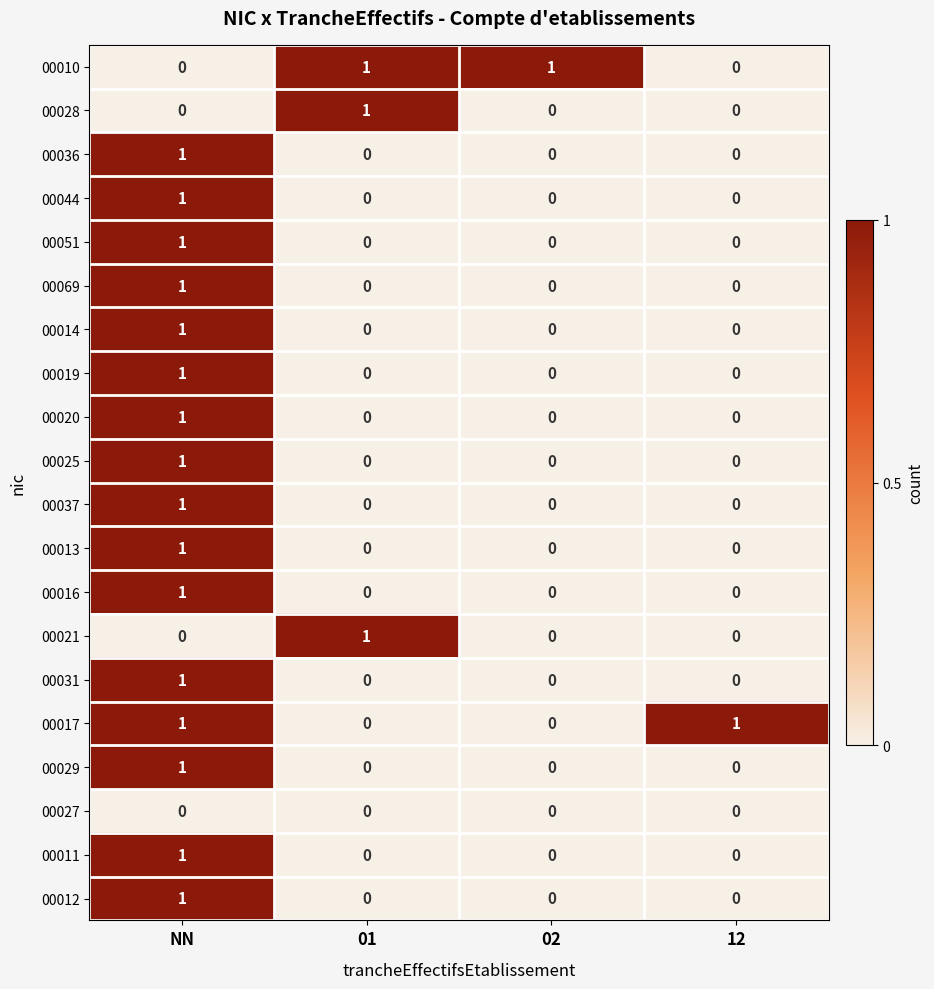

How many 00069 values are between 0 and 1?

4